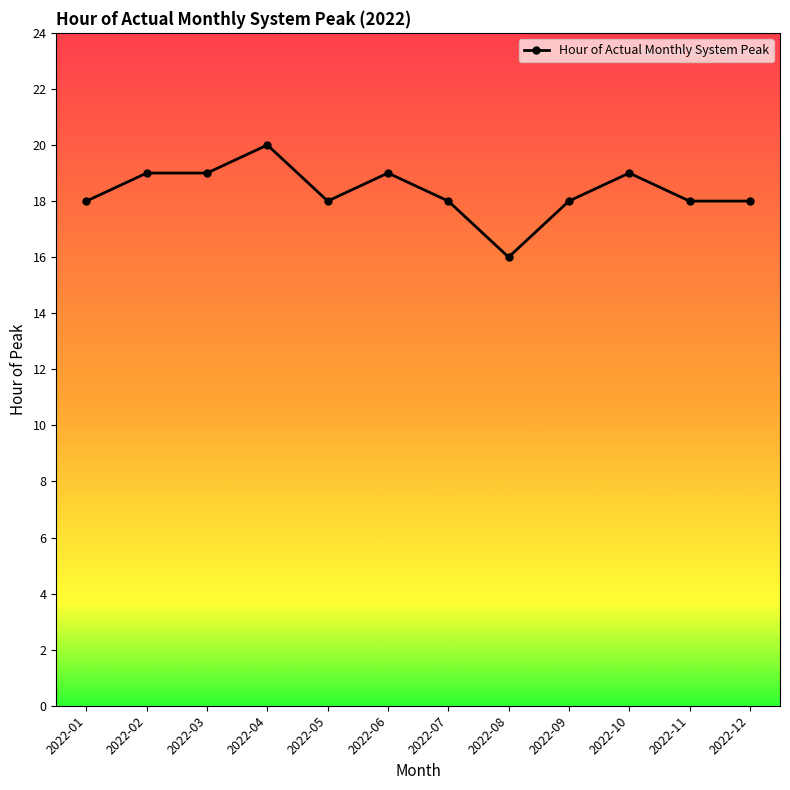

At which category does the chart reach its peak across all series?

2022-04